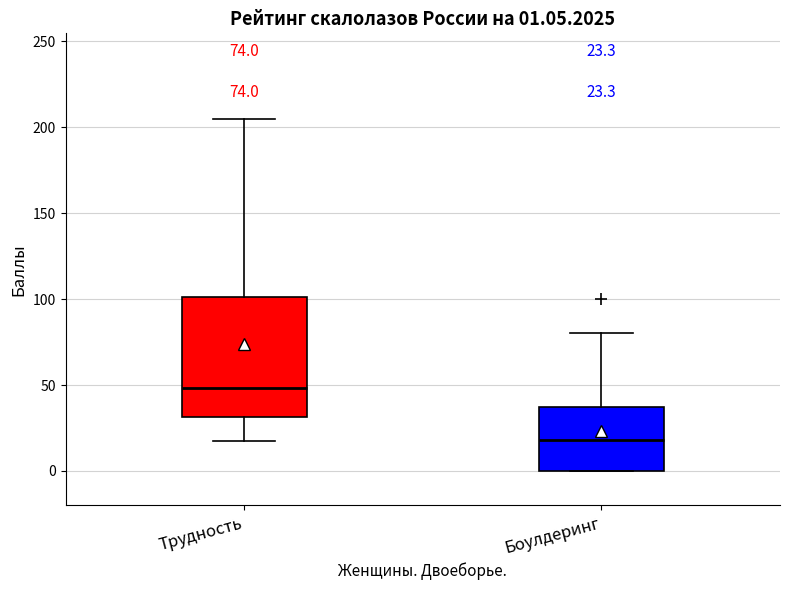

Which box has the highest median line?

Трудность